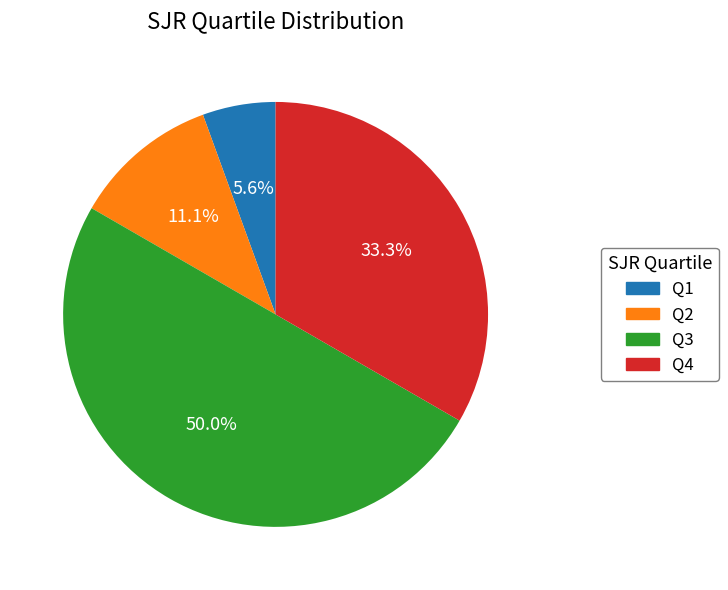

Is it true that Q1 is 1% of the pie?

False